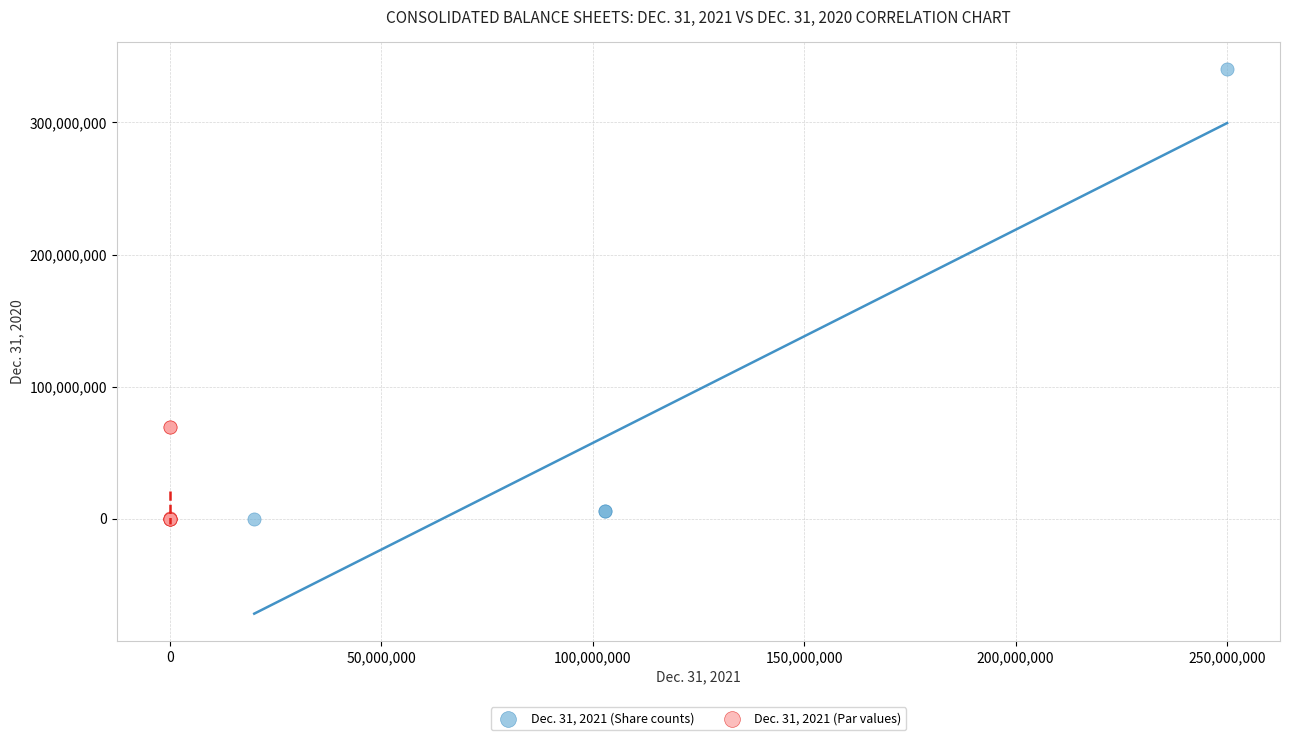

Which series has the largest Y range (max minus min)?

Dec. 31, 2021 (Share counts)